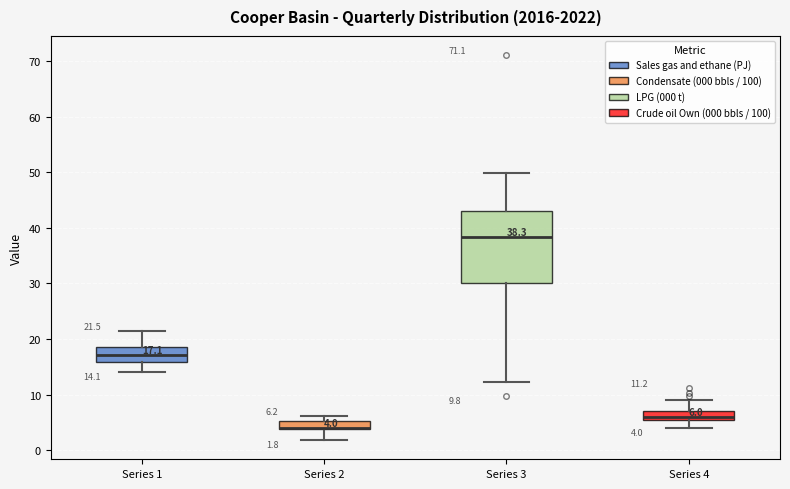

Which box is the tallest, from its lower edge to its upper edge?

Series 3